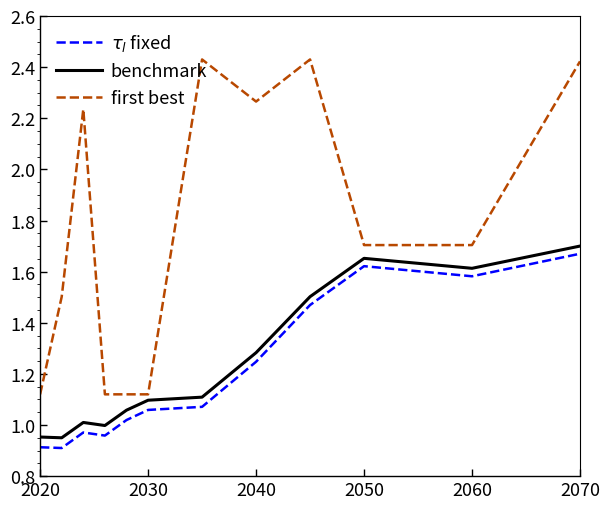

True or false: $\tau_l$ fixed and first best intersect in this chart.

False